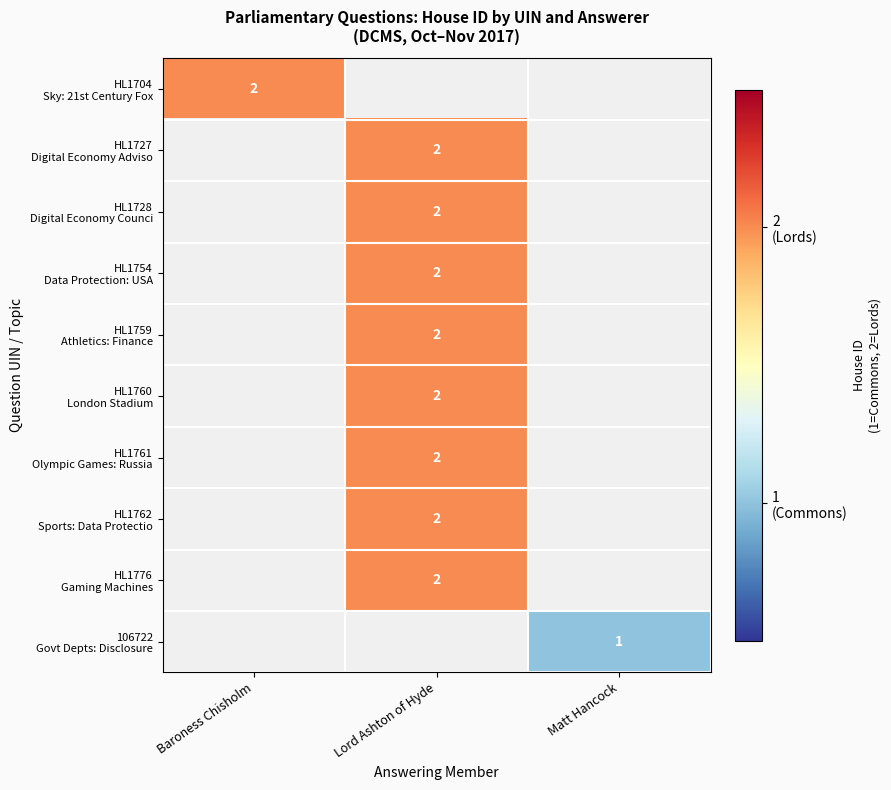

At how many categories does at least one series exceed 1?

2